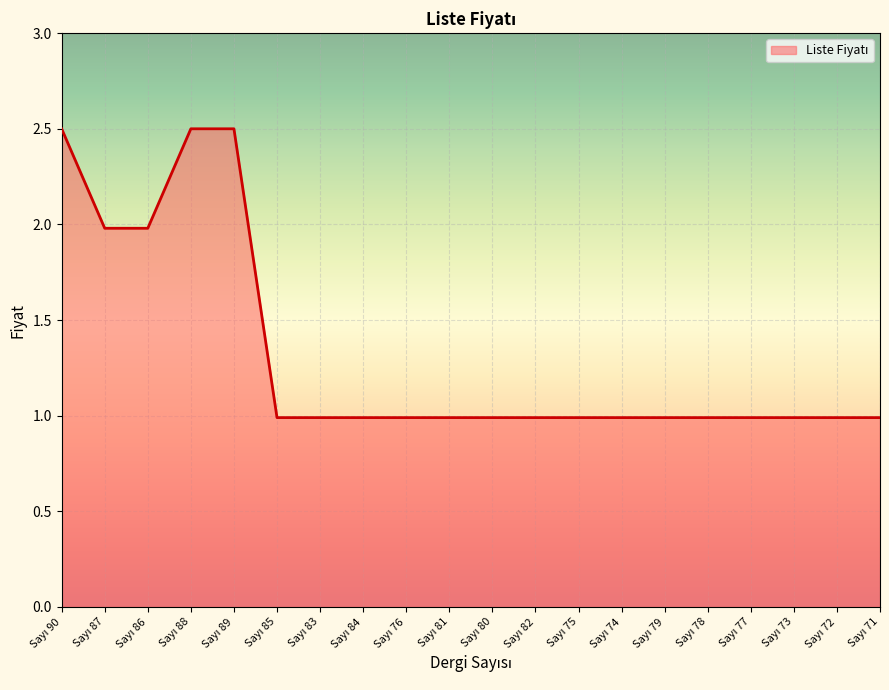

What is the smallest value displayed?

1.0